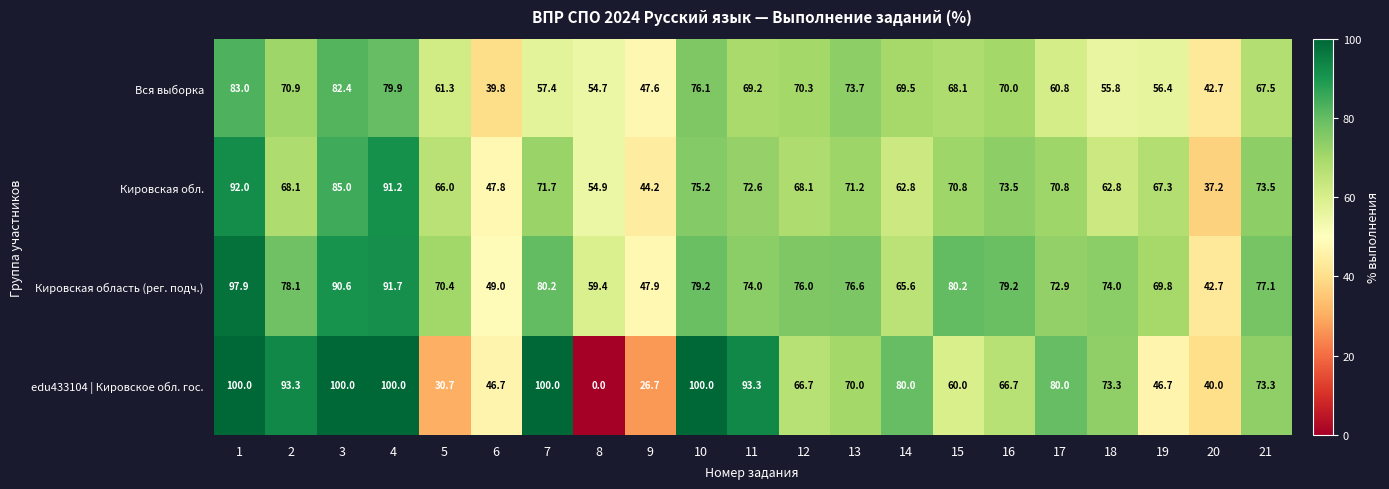

Rank the series by their maximum value, from lowest to highest.

Вся выборка, Кировская обл., Кировская область (рег. подч.), edu433104 | Кировское обл. гос.